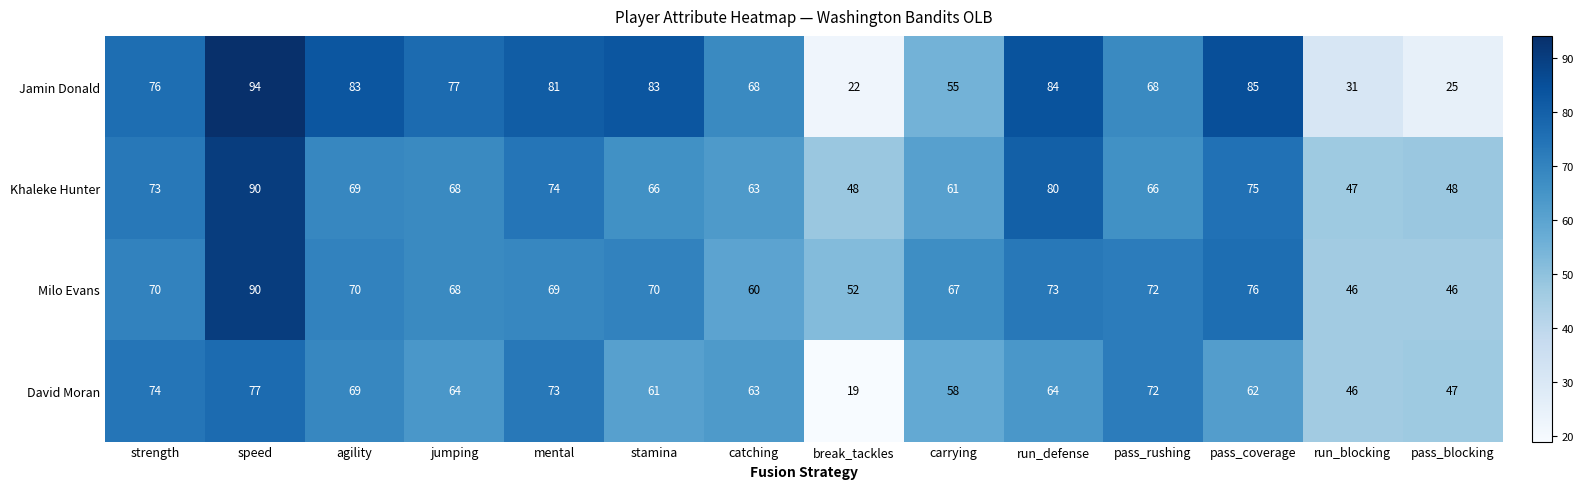

What is the total value across all series at pass_rushing?

278